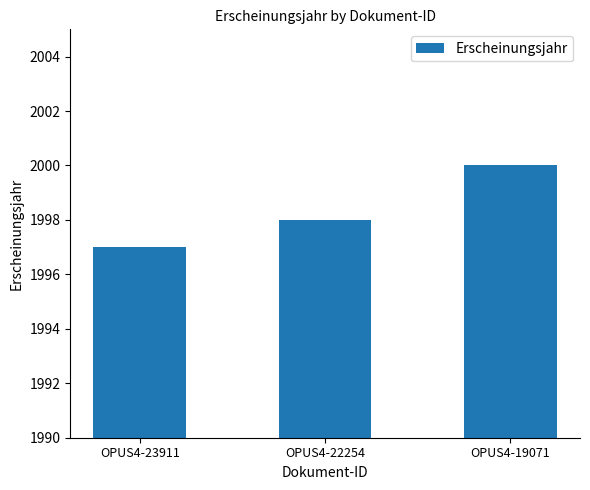

Reading left to right, list all the values displayed in this chart.

OPUS4-23911=1997	OPUS4-22254=1998	OPUS4-19071=2000